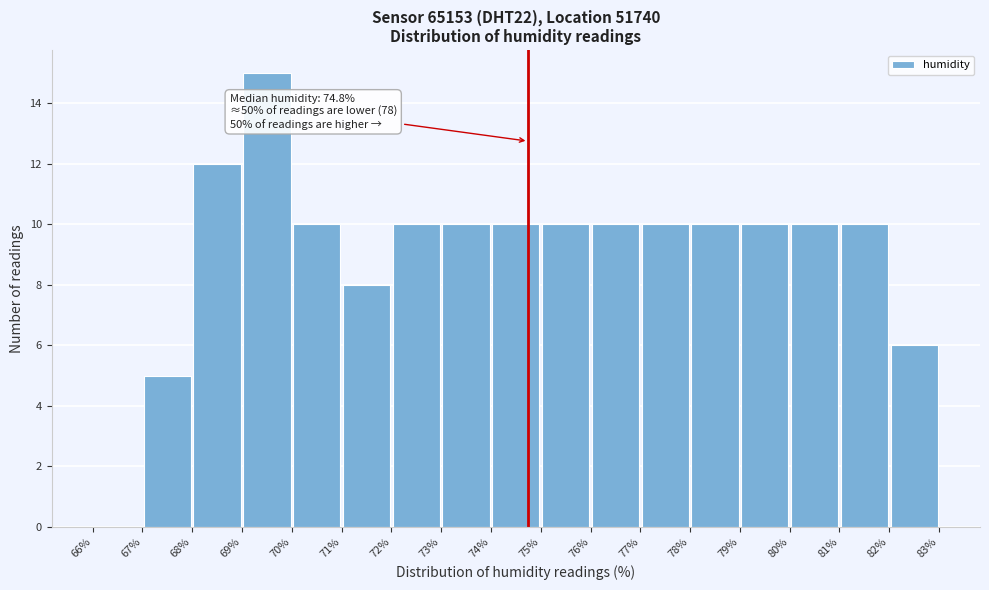

Over which range of the x-axis is the bar tallest?

69% to 70%